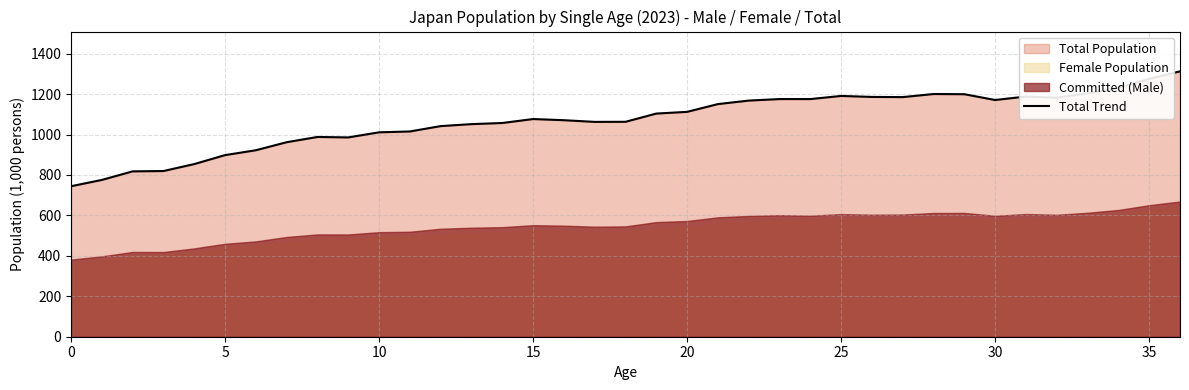

What is the maximum value shown in the chart?

1312.6